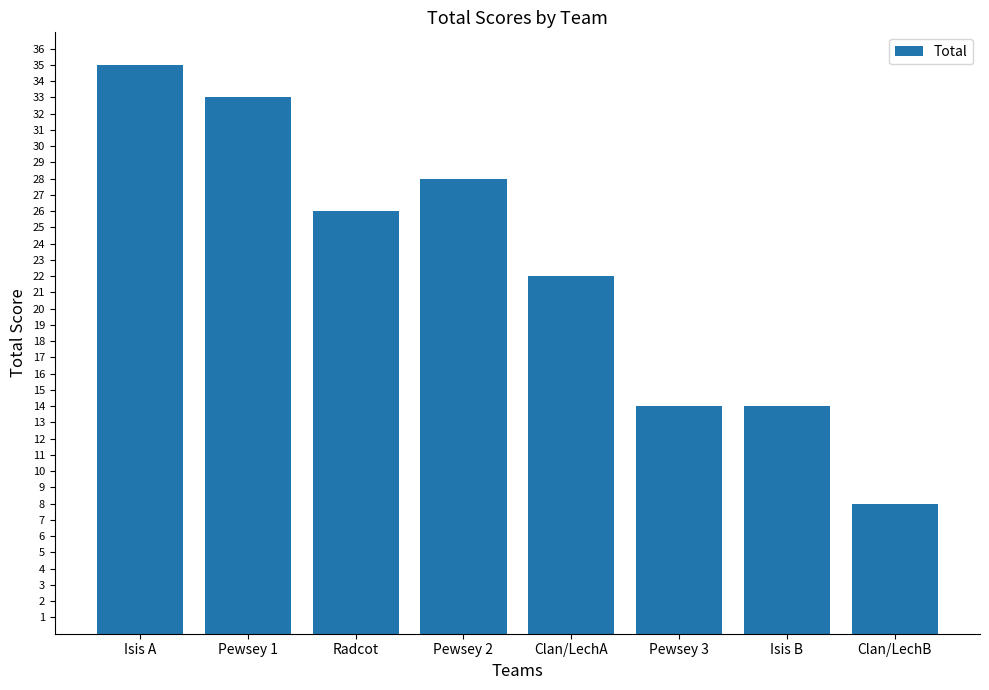

How many data points are less than 26?

4